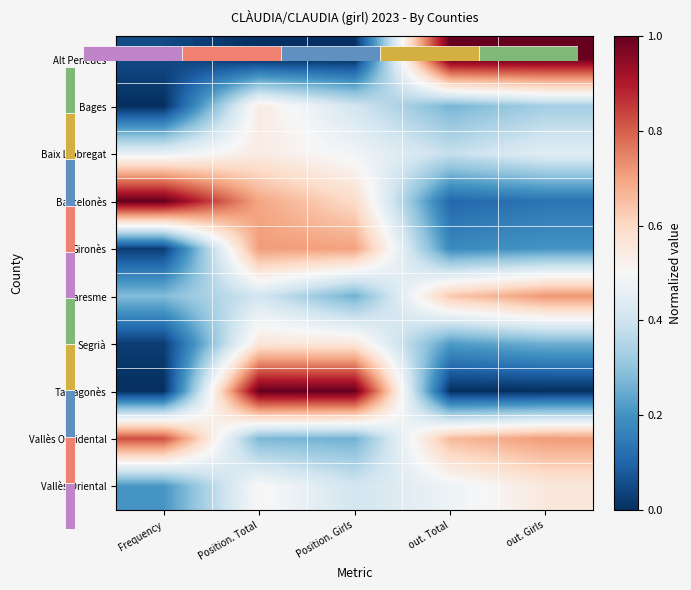

True or false: Maresme has a value of 0.4 at out. Total.

False